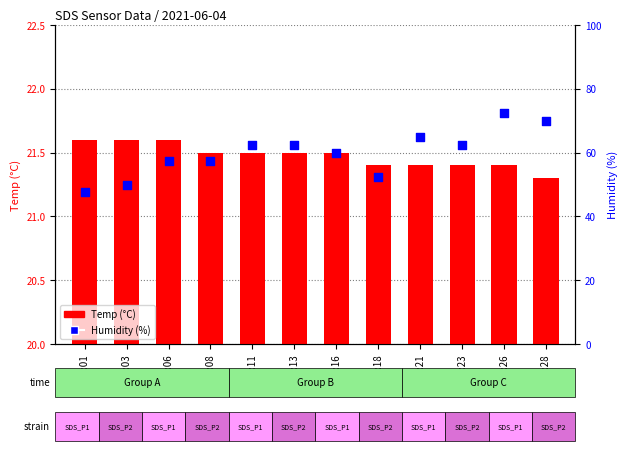

At which category is the sum across all series the highest?

00:26